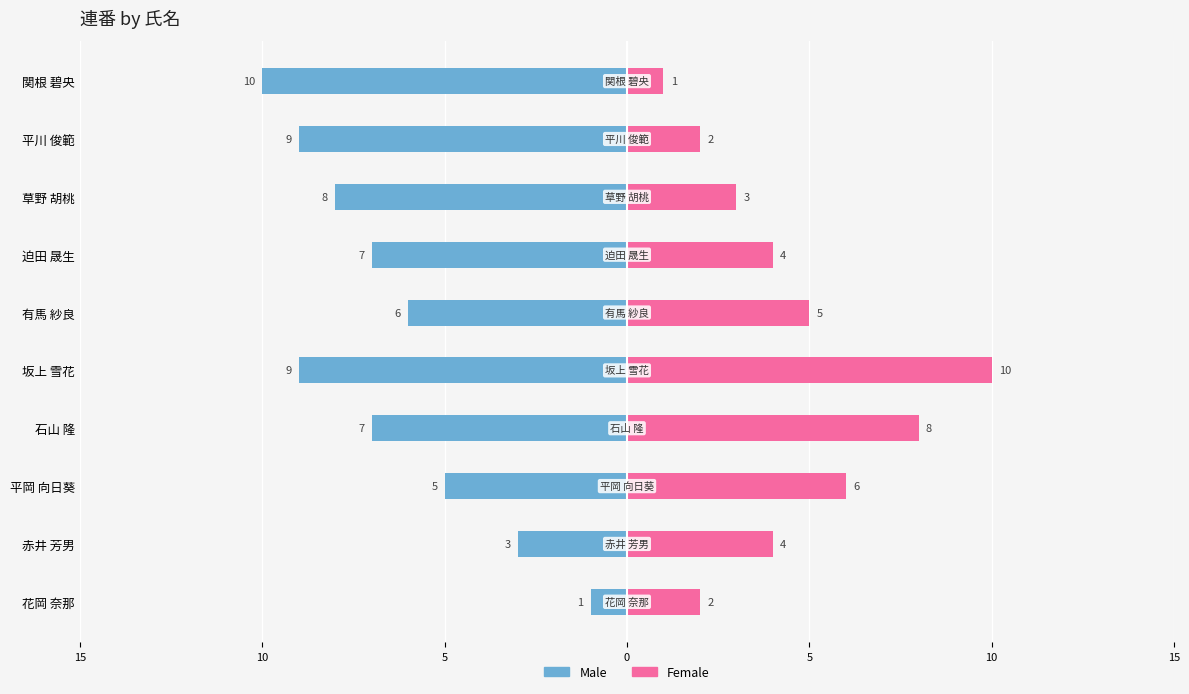

What value does the Male series have at 坂上 雪花?

-9